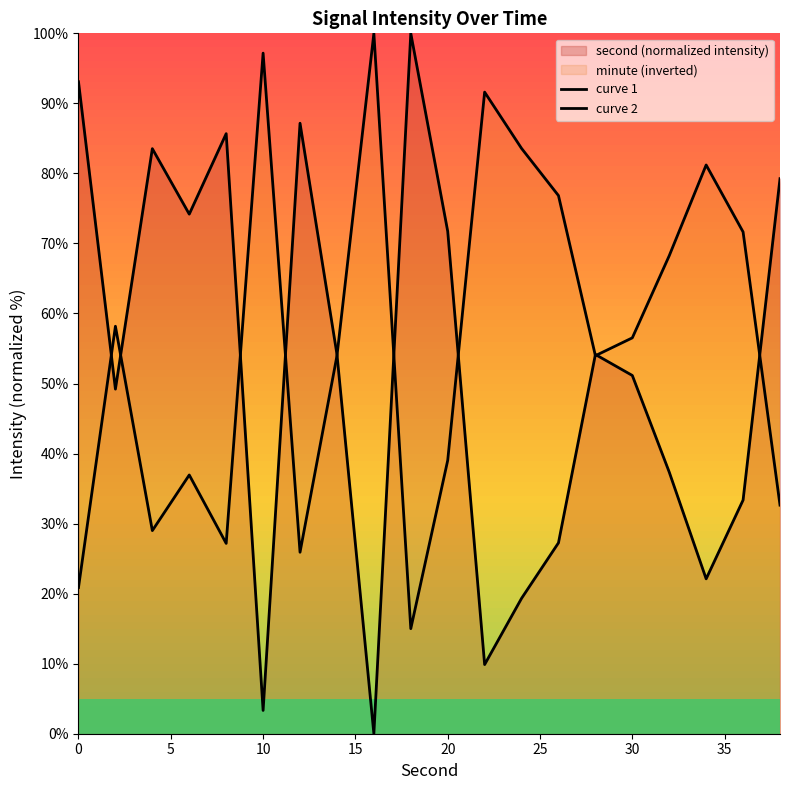

Count the number of data series in this chart.

2